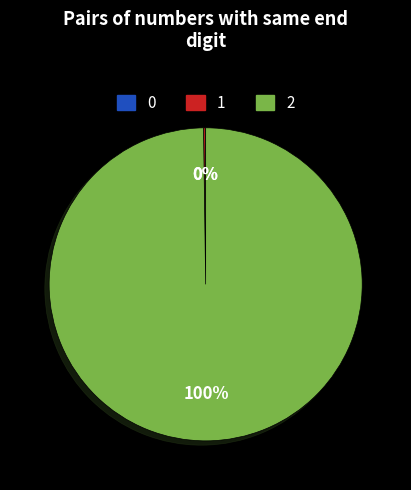

To the nearest percent, what is the average slice percentage?

33%